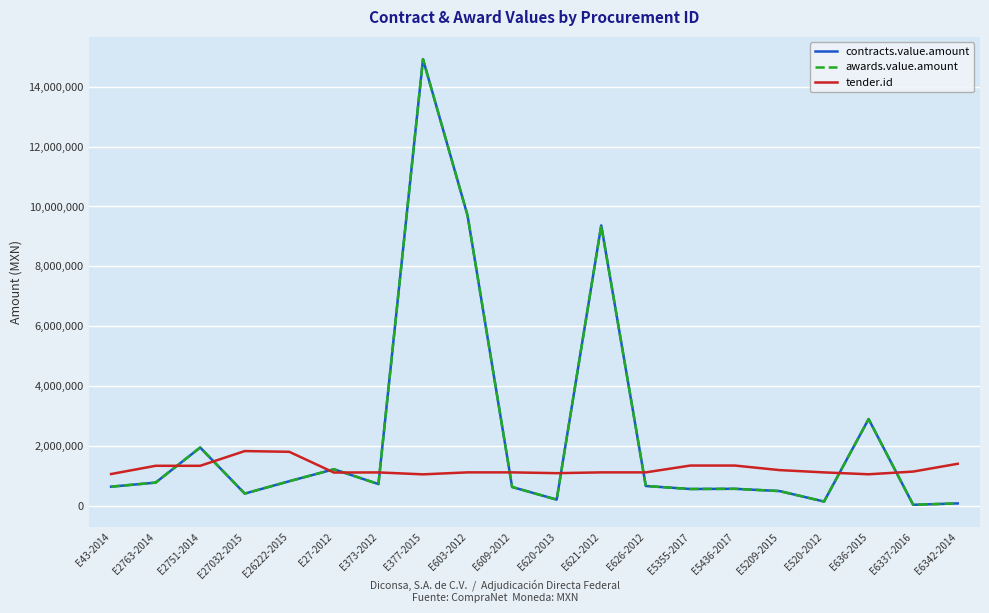

What is the spread (max minus min) of values at E620-2013?

885028.0